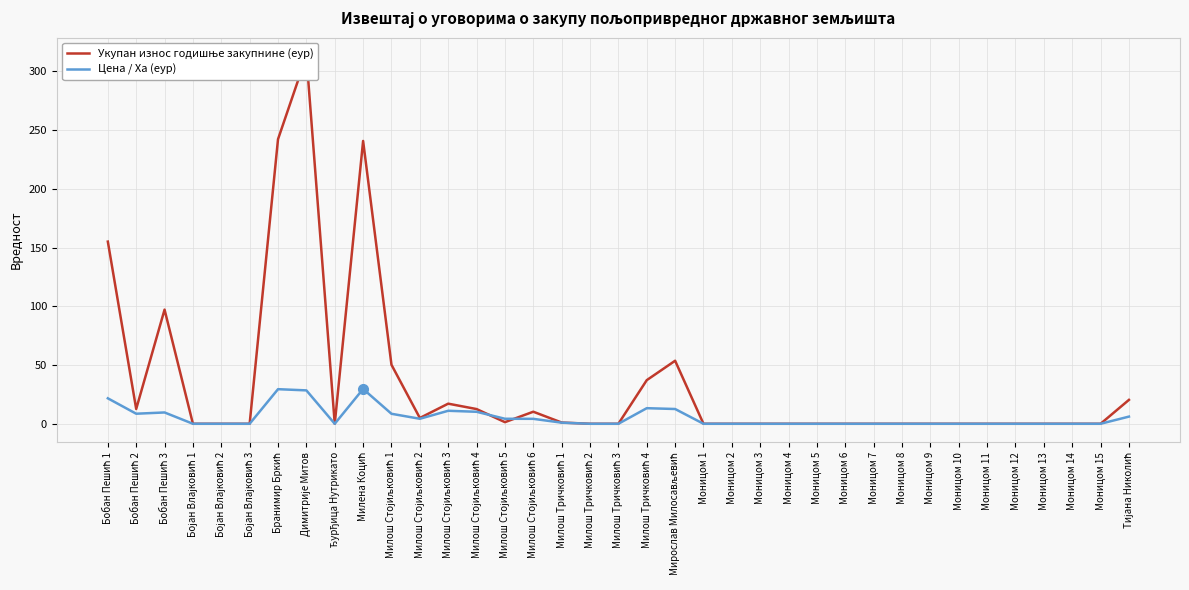

Does the chart display data point markers on the line(s)?

No